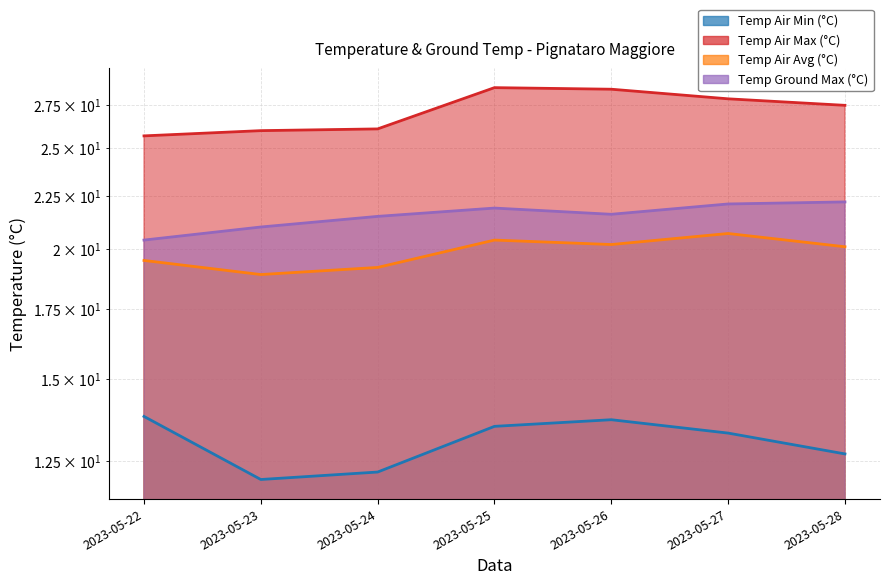

Which series has the largest range (max minus min)?

Temp Air Max (°C) (line)